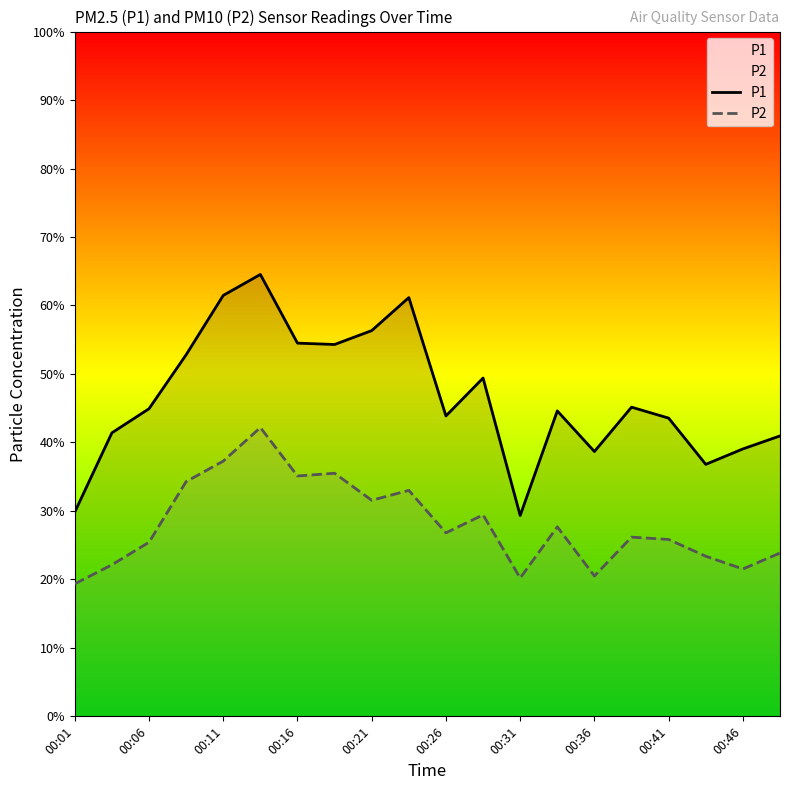

Which series has the largest range (max minus min)?

P1